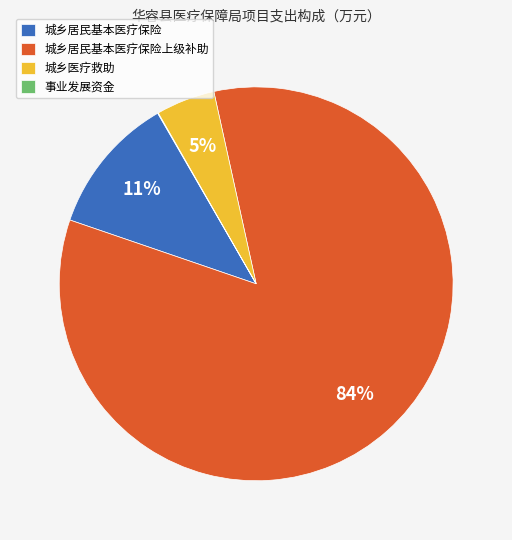

Which slice represents more than half of the pie?

城乡居民基本医疗保险上级补助